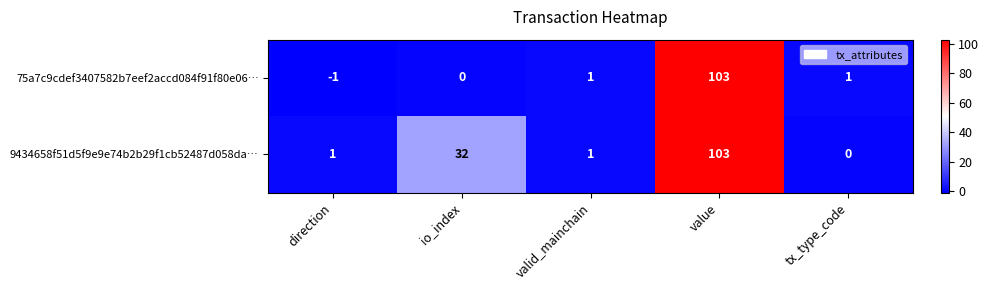

Reading left to right, extract all data points from this chart.

75a7c9cdef3407582b7eef2accd084f91f80e06…: -1	0	1	103	1
9434658f51d5f9e9e74b2b29f1cb52487d058da…: 1	32	1	103	0